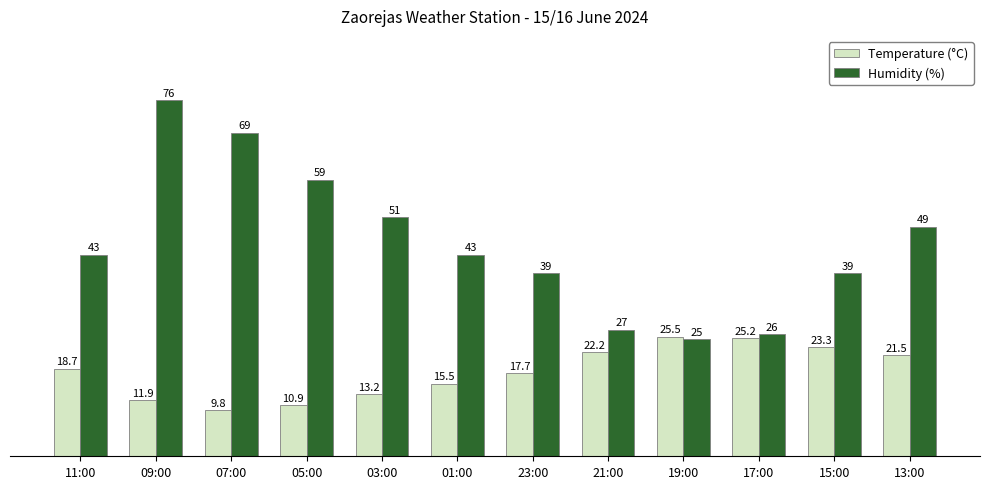

What are all the series names shown in the legend?

Temperature (°C), Humidity (%)